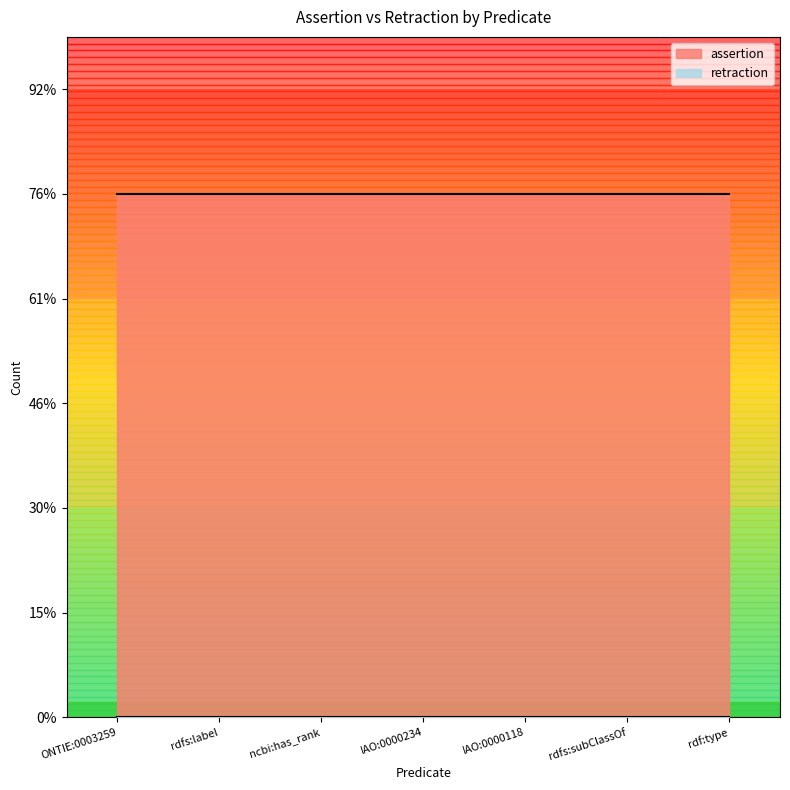

The value of retraction at rdfs:label is 0. True or false?

True